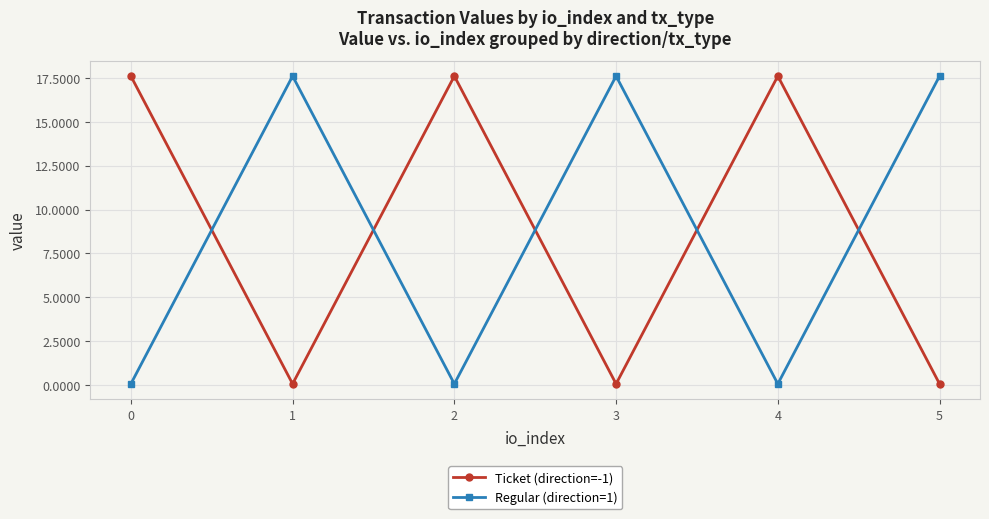

How many values in the Ticket (direction=-1) series are below 17?

3